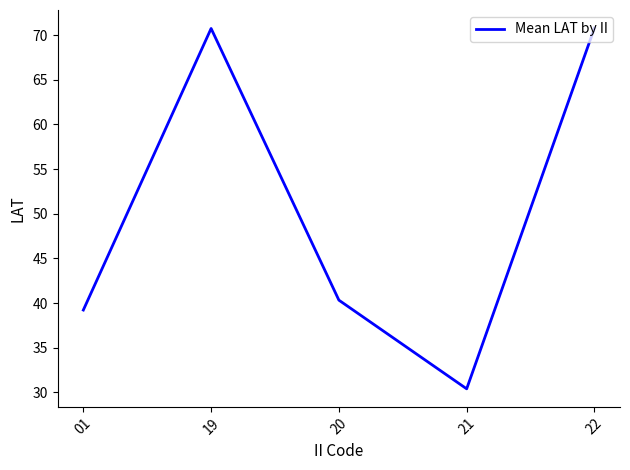

How many distinct data groups are displayed?

1